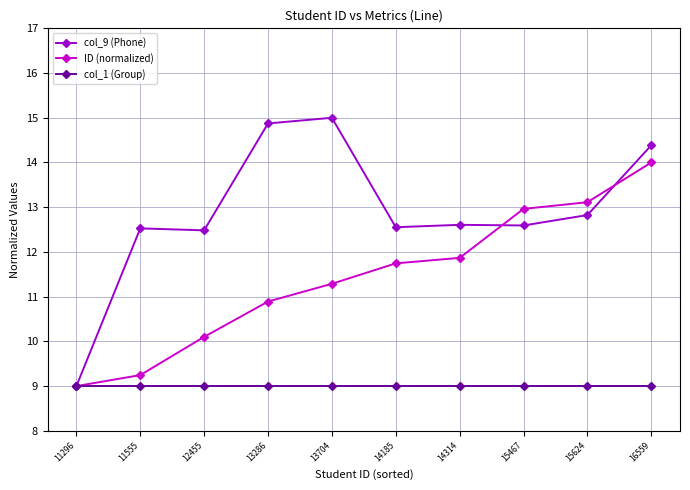

True or false: ID (normalized) has more than 0 interior local peaks.

False